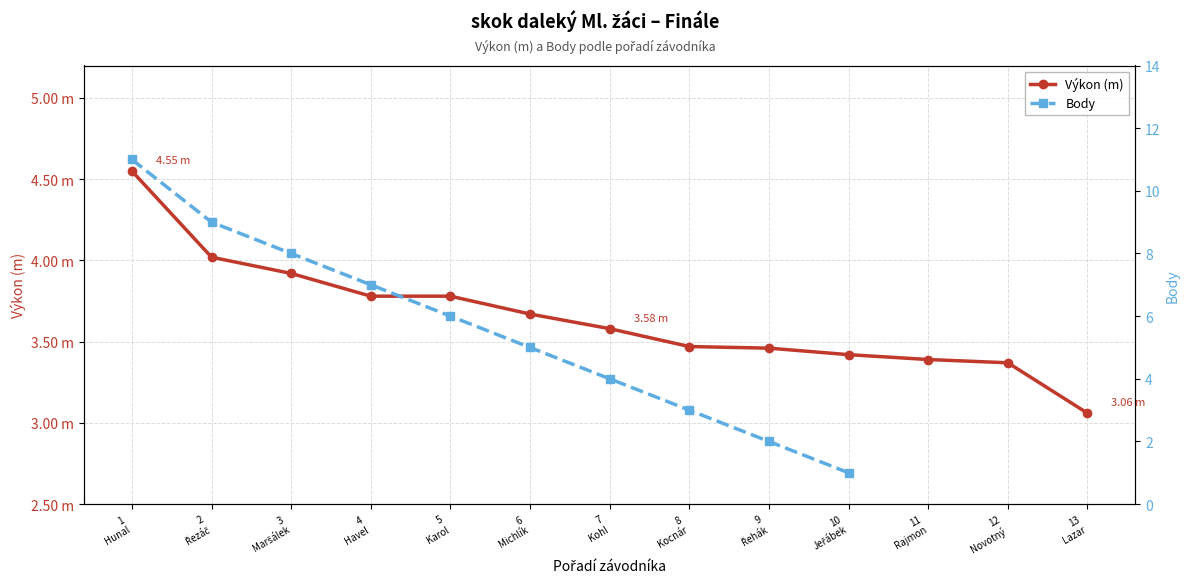

How many lines are shown in the chart?

2